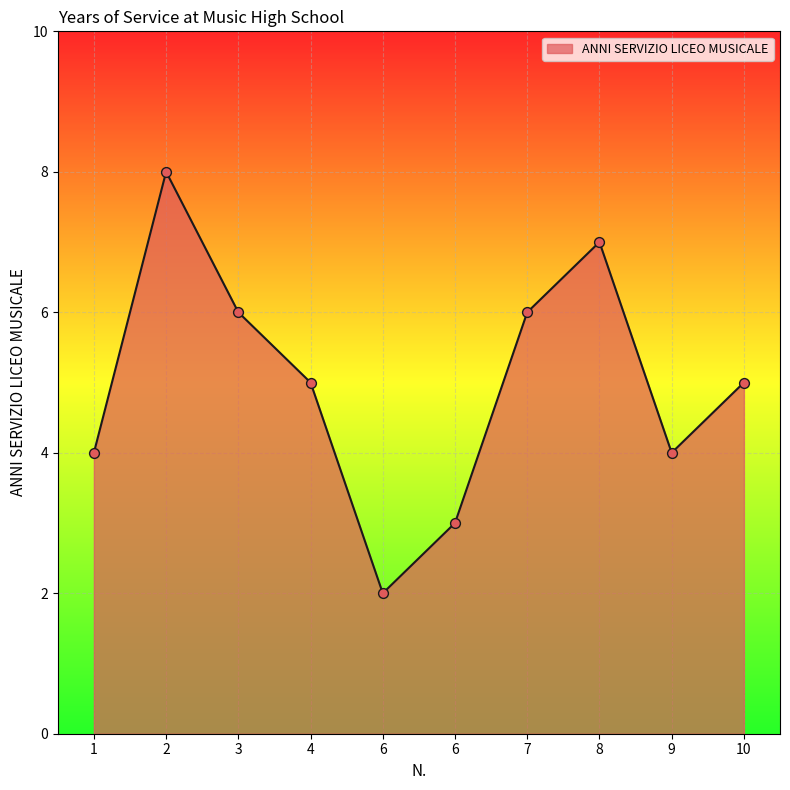

Approximately how many times larger is the value at 9 compared to 2?

0.5